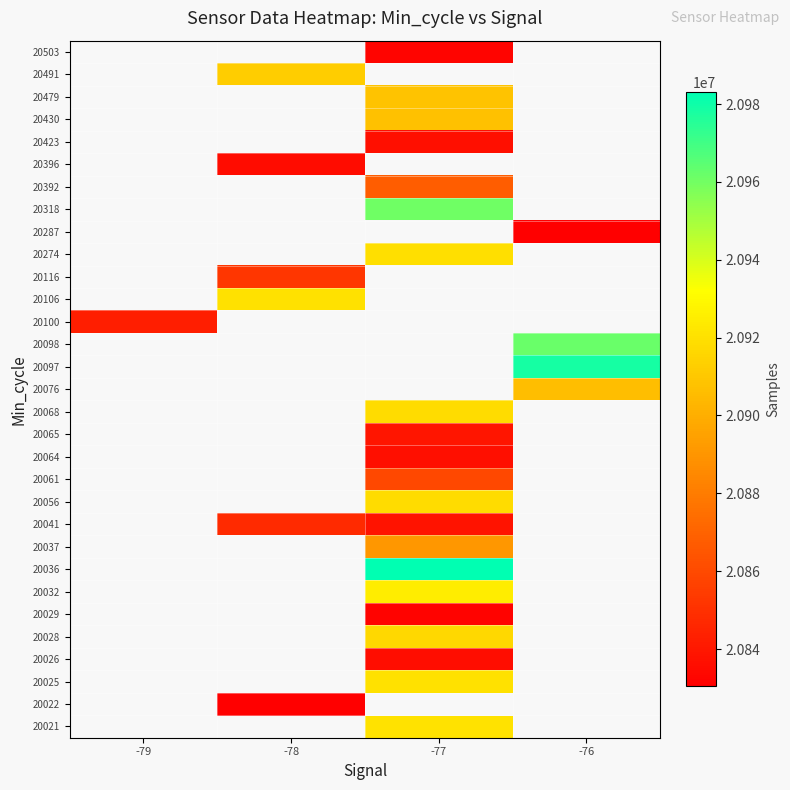

Is it true that 20032 equals 28449283.0 at -77?

False